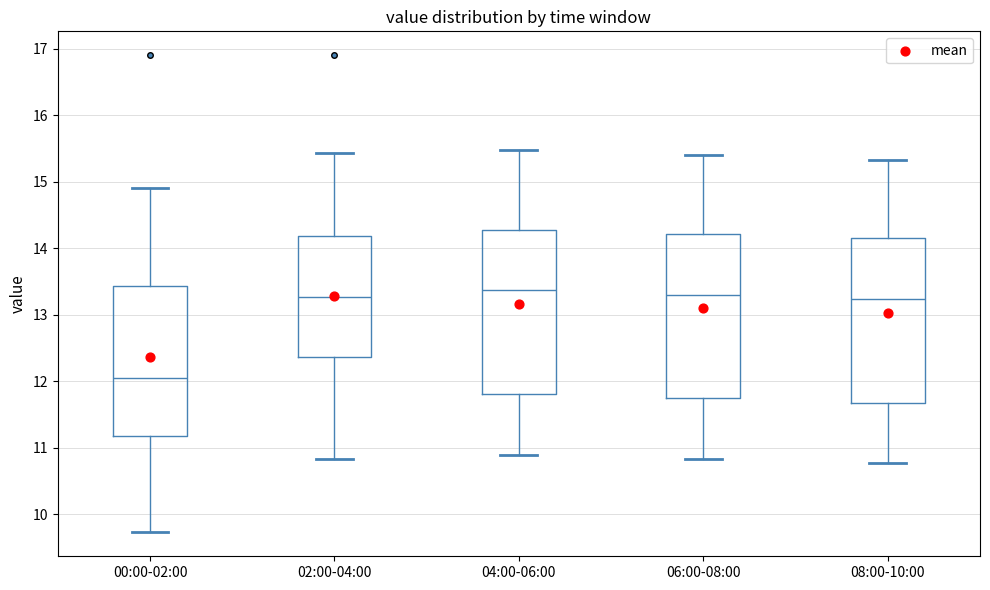

Where does the median line of the box for 00:00-02:00 sit on the y-axis? The values are not printed on the chart, so give them approximately, as read against the axis.

12.1